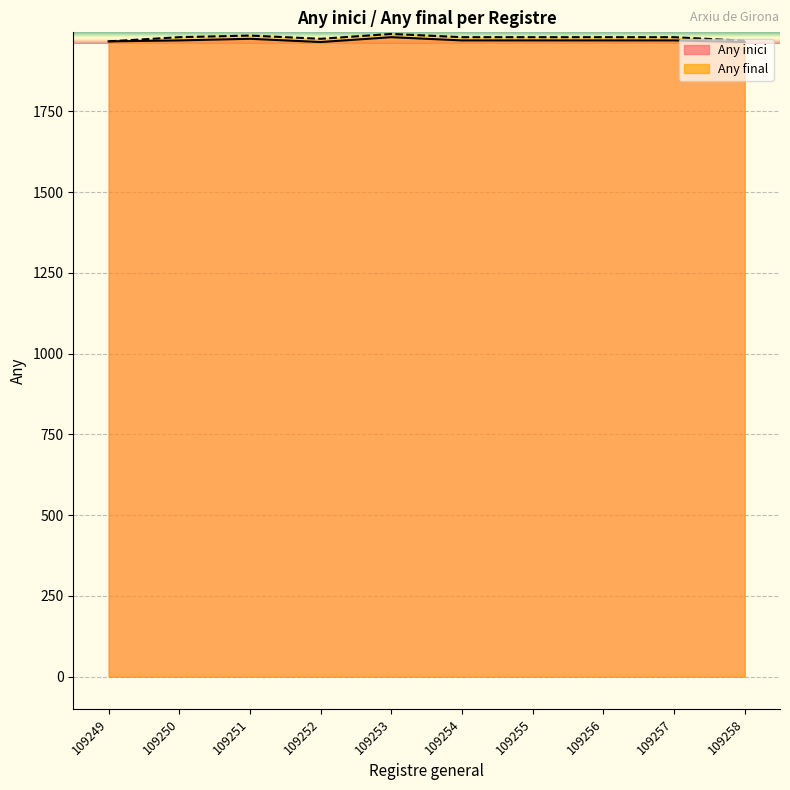

Where is the first local maximum for Any inici?

109251